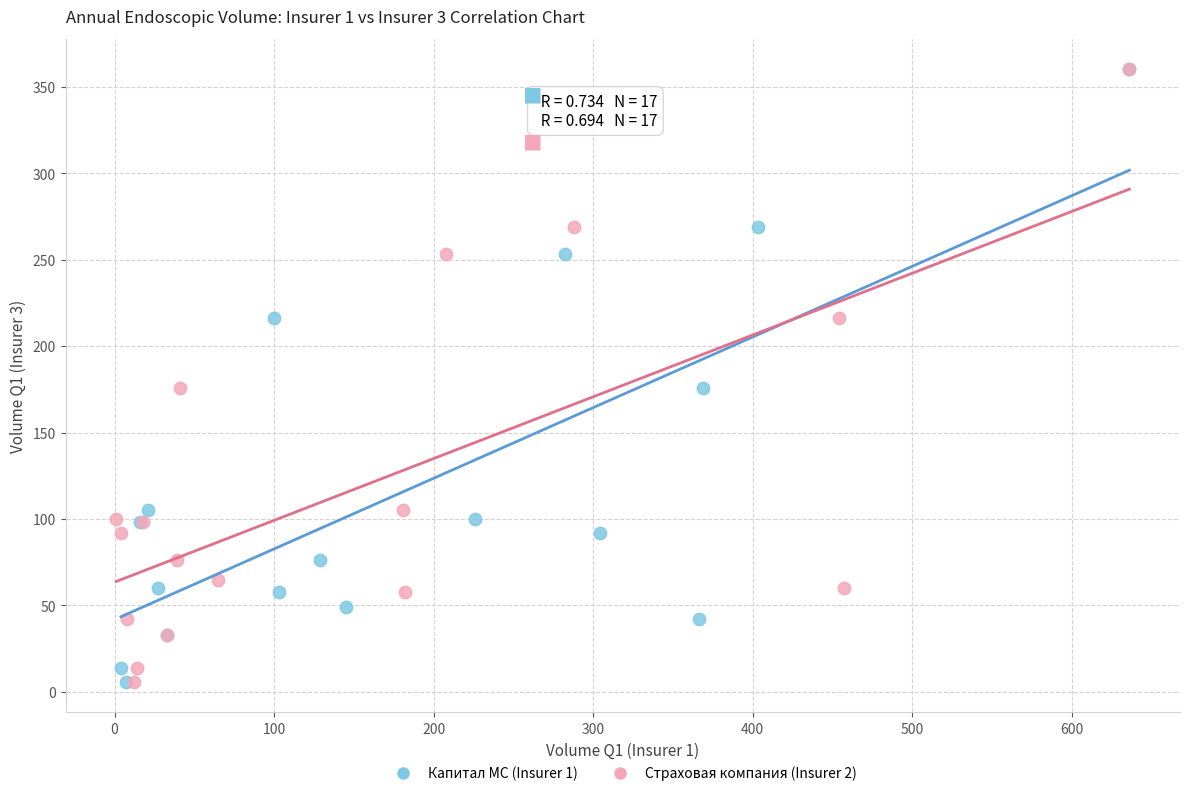

What are all the series names shown in the legend?

Капитал МС (Insurer 1), Страховая компания (Insurer 2)